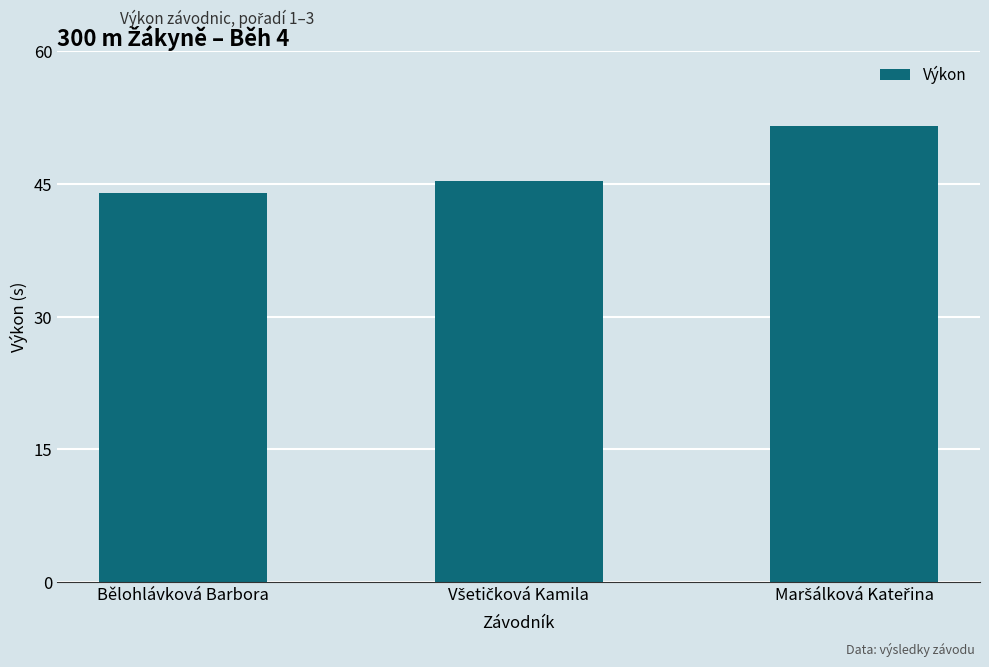

Is it true that the value at Bělohlávková Barbora is 17.5?

False